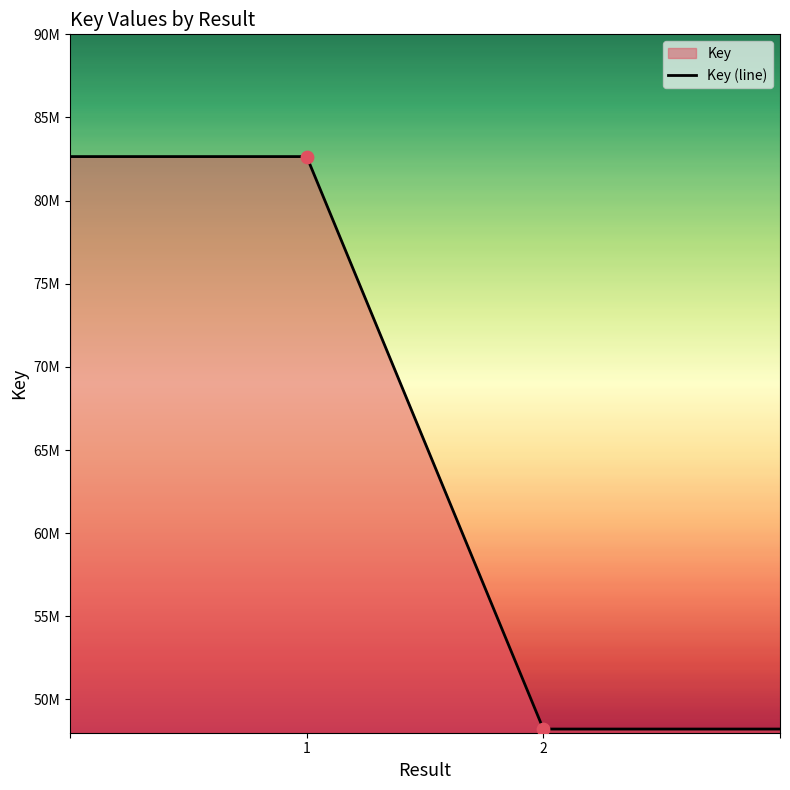

What is the change in value from 1 to ?

-34427163